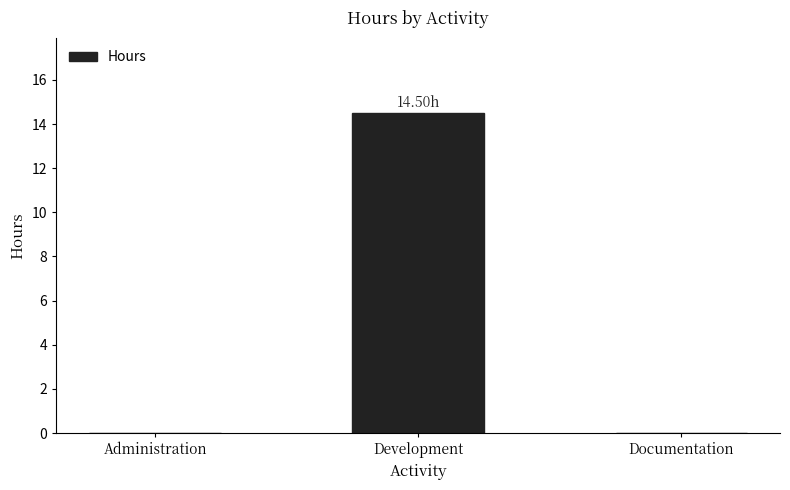

The value at Documentation is 9.9. True or false?

False